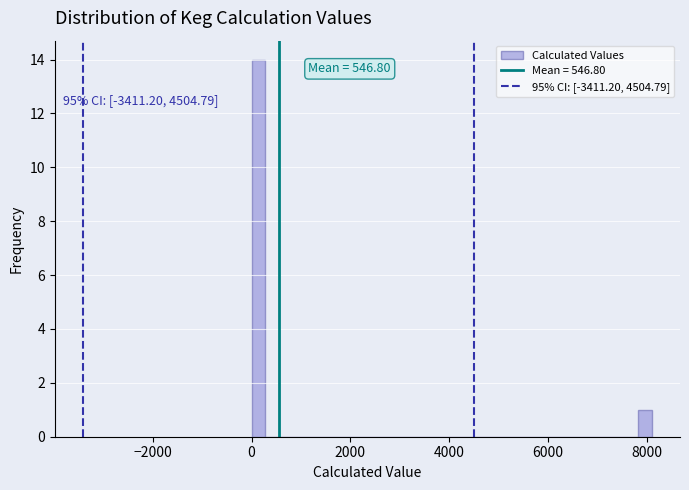

Around what value on the x-axis is the tallest bar? Give the approximate position of its centre, as read against the axis.

200